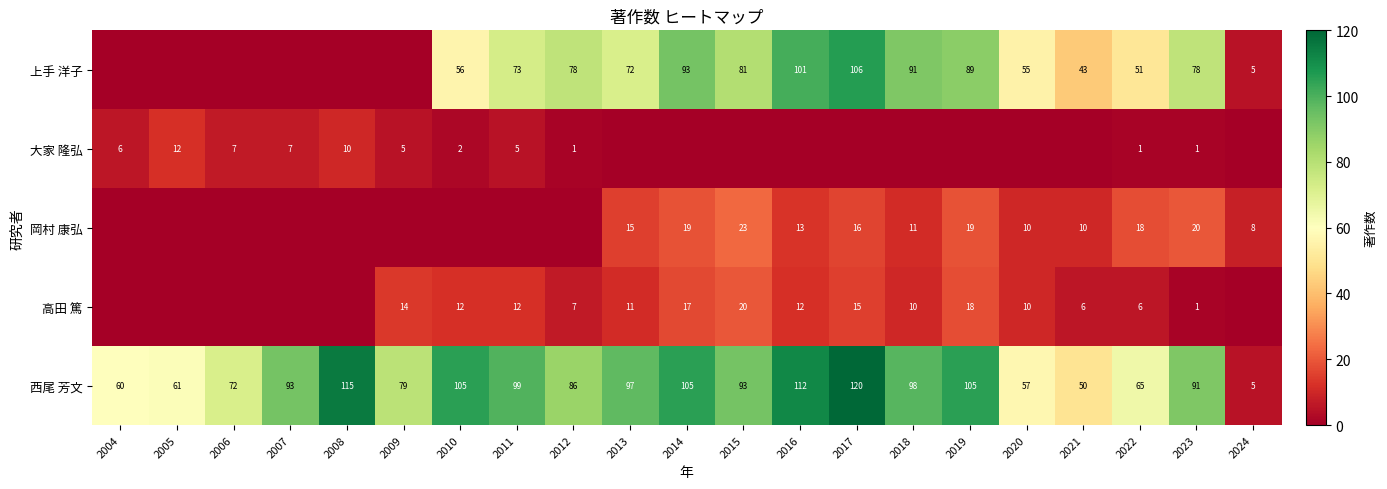

What is the difference between the highest and lowest values at 2022?

64